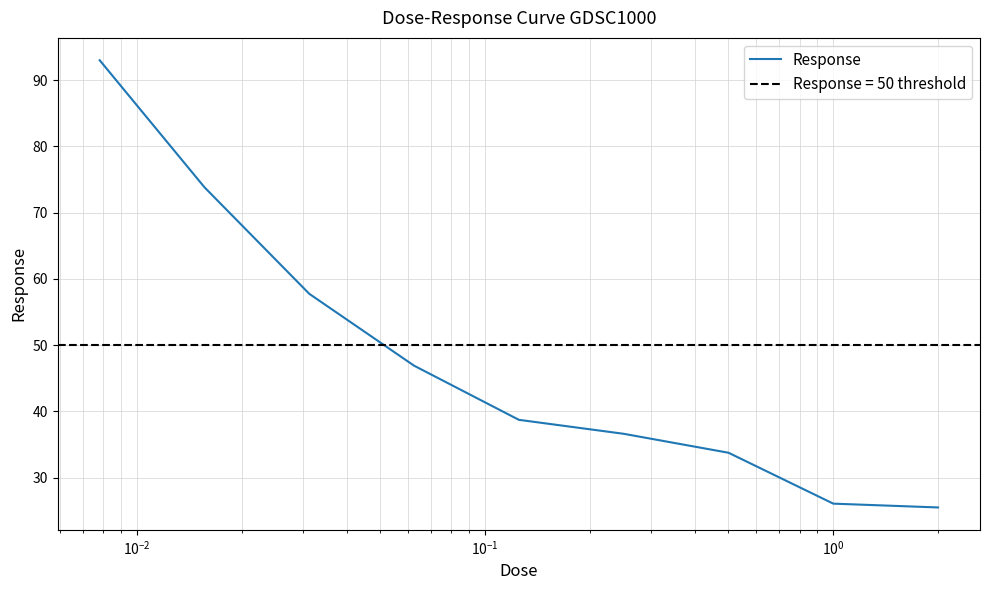

What is the minimum value for Response?

25.5